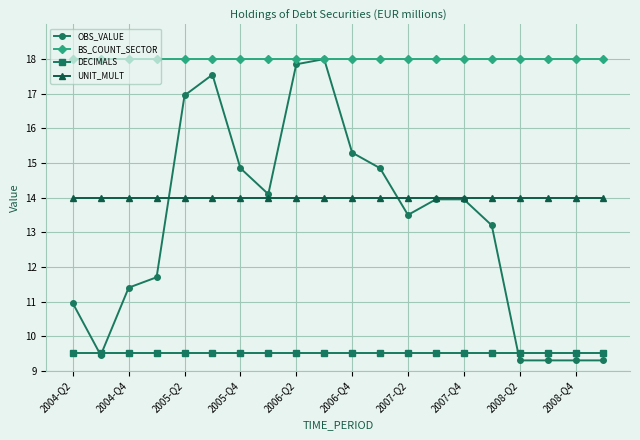

True or false: BS_COUNT_SECTOR and UNIT_MULT cross at least once.

False